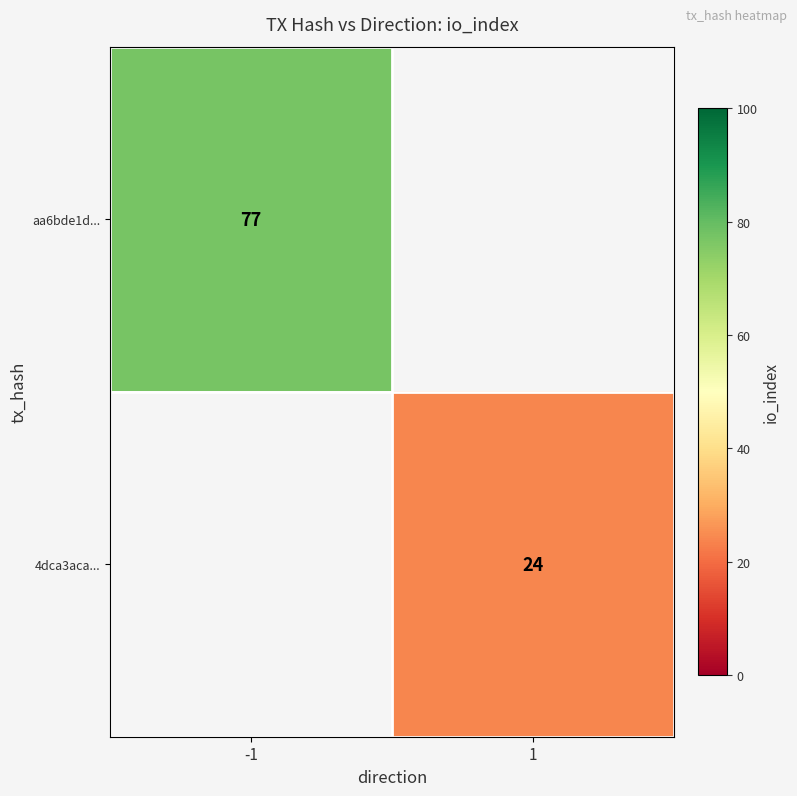

True or false: 4dca3aca... has a value of 38 at 1.

False